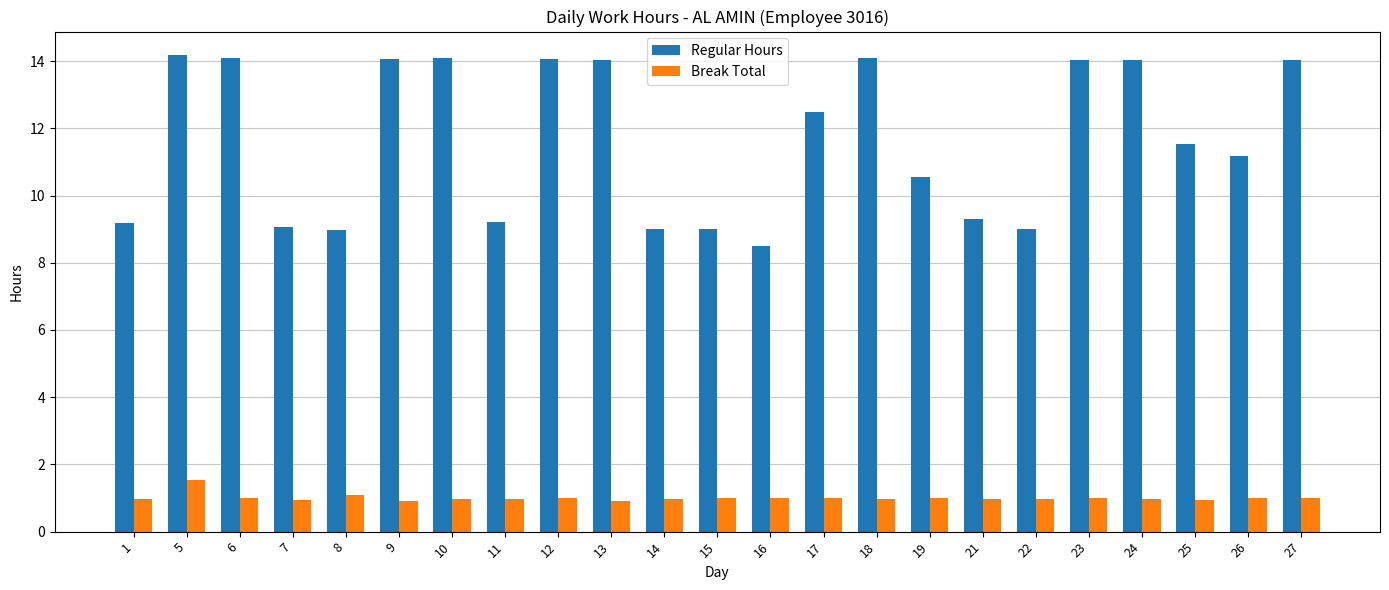

What is the value of the Break Total bar at the 1st from the left?

1.0